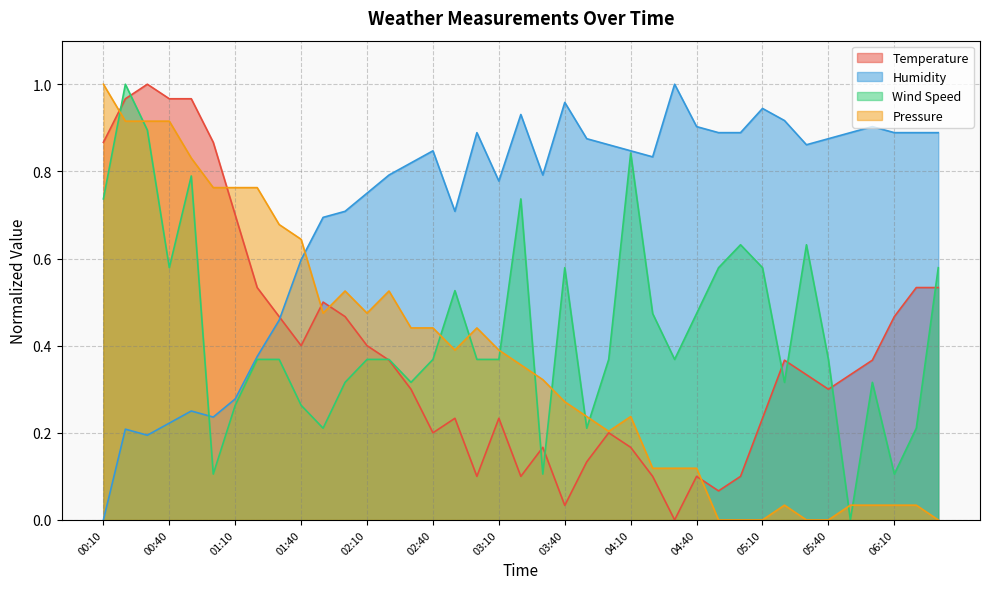

In Humidity, how many points are lower than both neighbors (excluding endpoints)?

7